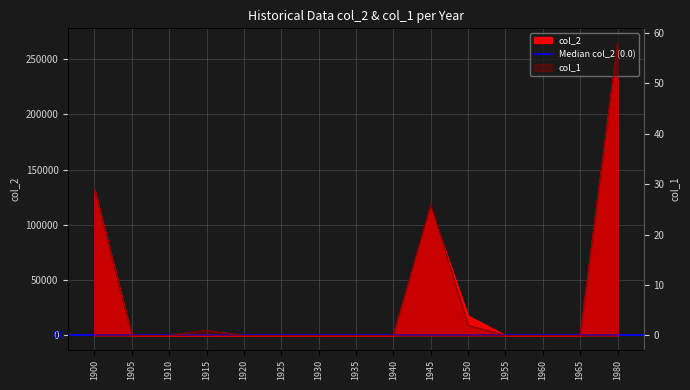

Rank the series at 1945 from highest to lowest value.

col_2, col_1